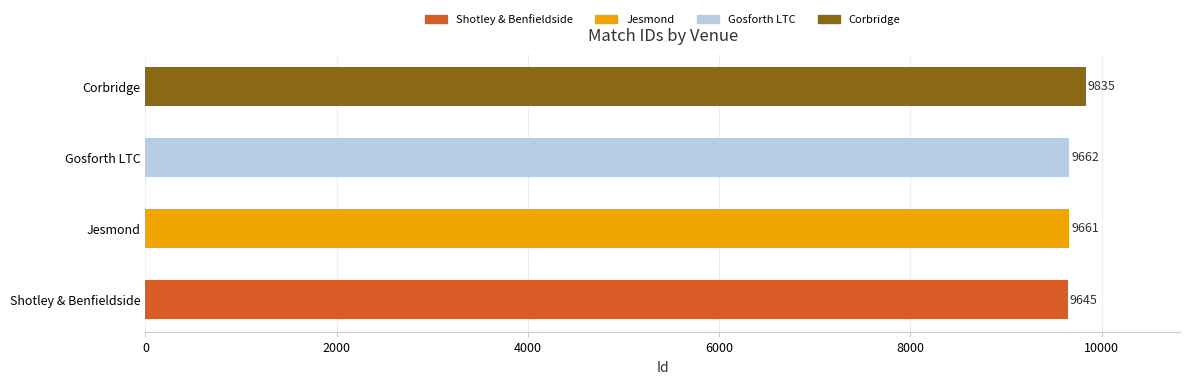

The chart shows a value of 9835 at Corbridge. True or false?

True